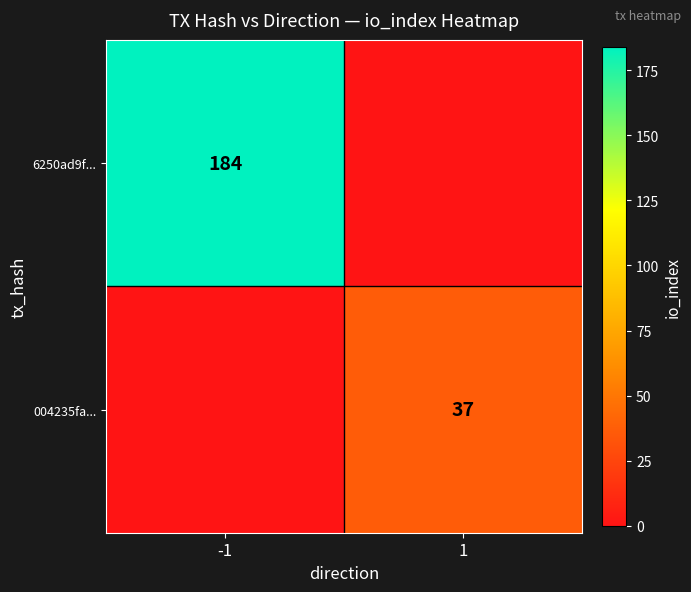

The value of 004235fa... at 1 is 23. True or false?

False